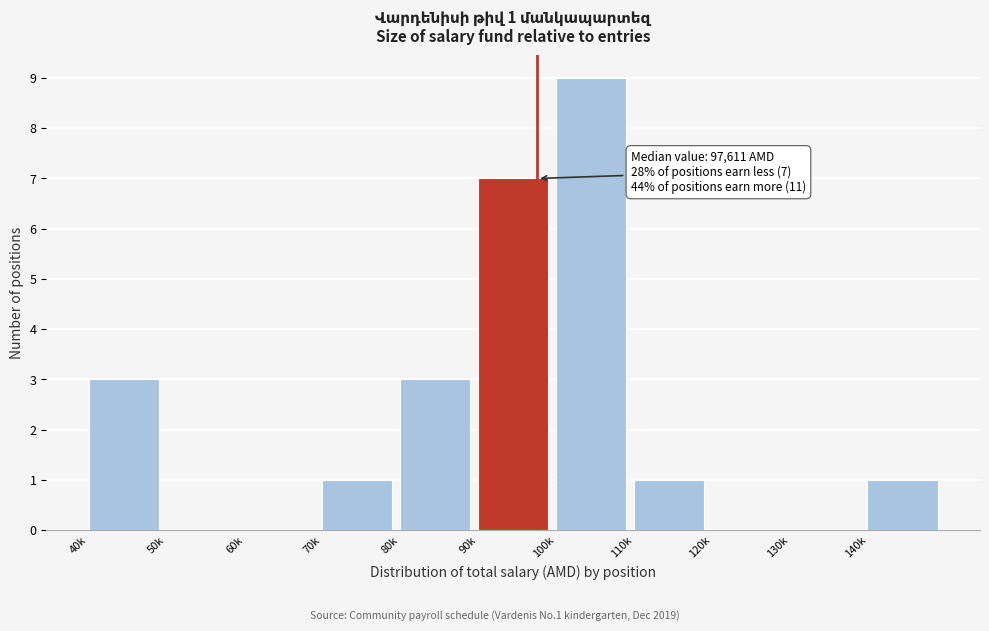

Reading left to right, list all the values displayed in this chart.

40k=3	50k=0	60k=0	70k=1	80k=3	90k=7	100k=9	110k=1	120k=0	130k=0	140k=1